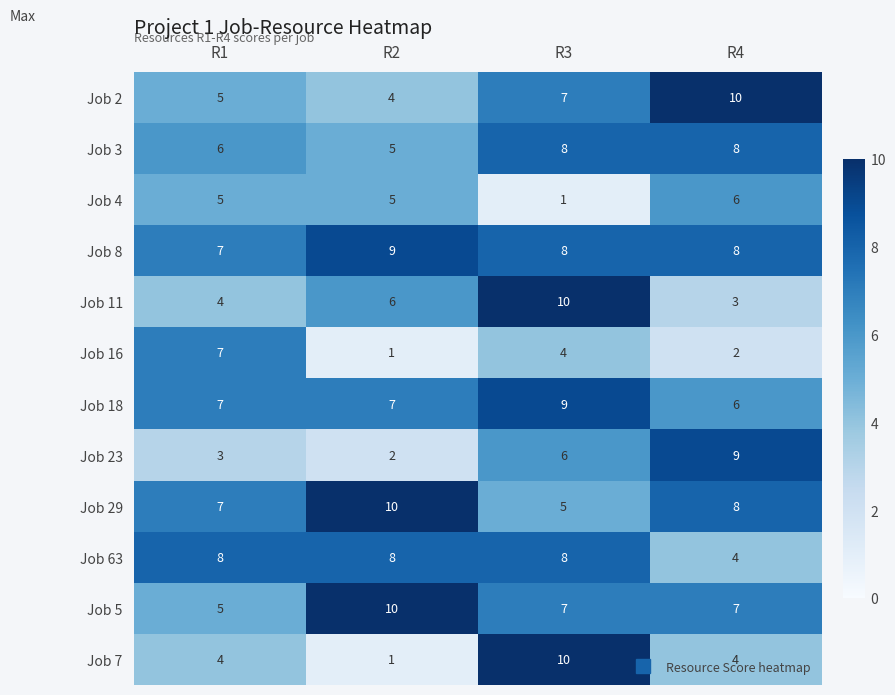

What value does the Job 5 series have at R1?

5